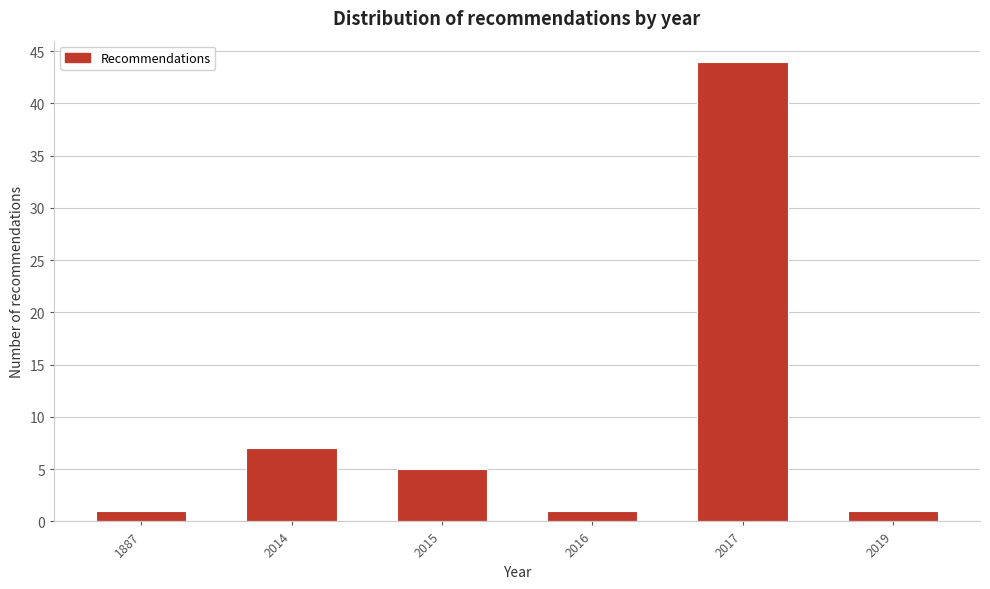

Reading left to right, what are all the values shown in this chart?

1	7	5	1	44	1